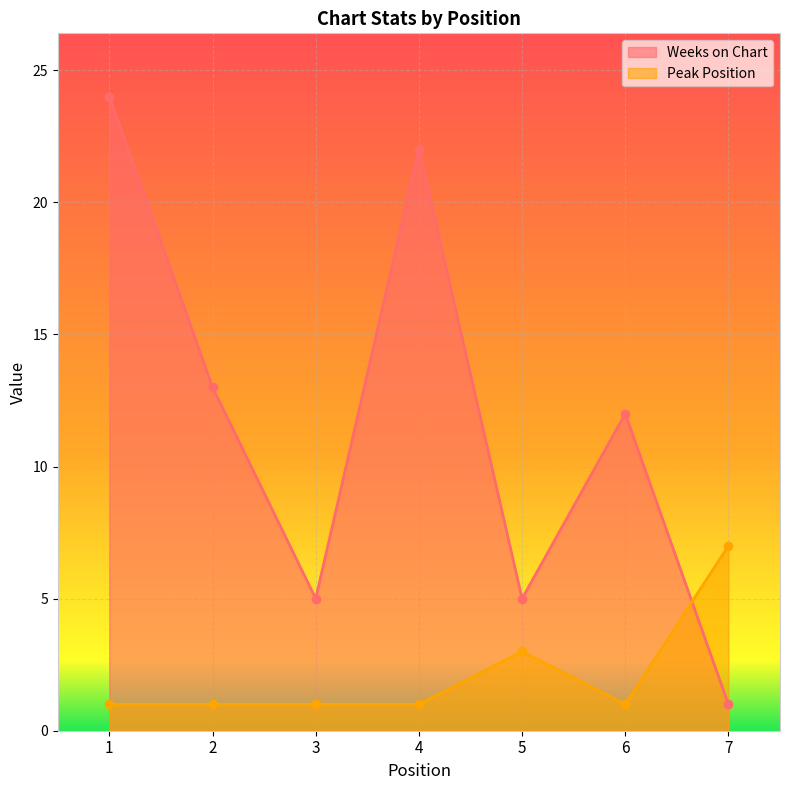

True or false: Peak Position has a value of 2 at 4.

False